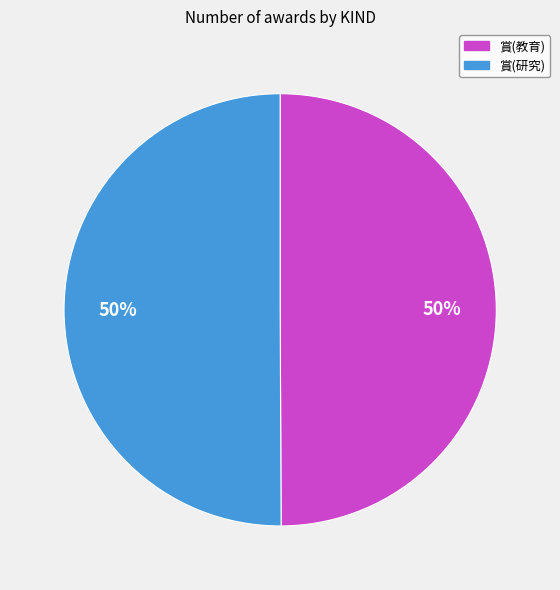

Is the sum of 賞(教育) and 賞(研究) greater than half?

Yes